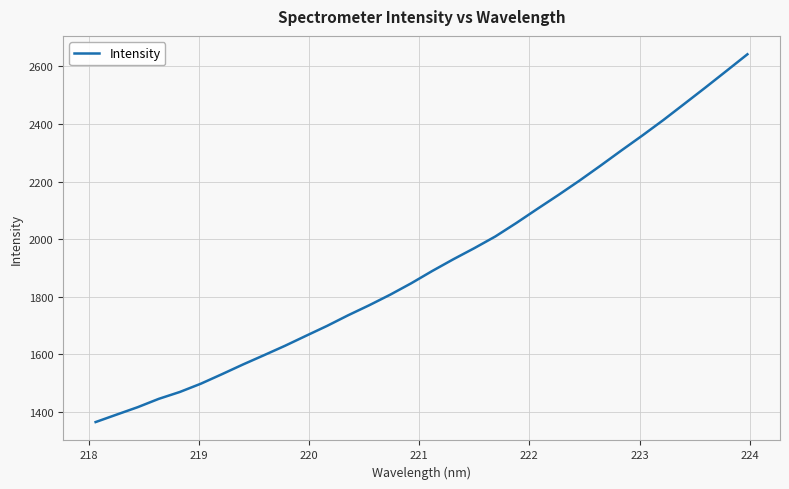

What is the difference between the maximum and minimum values?

1276.7